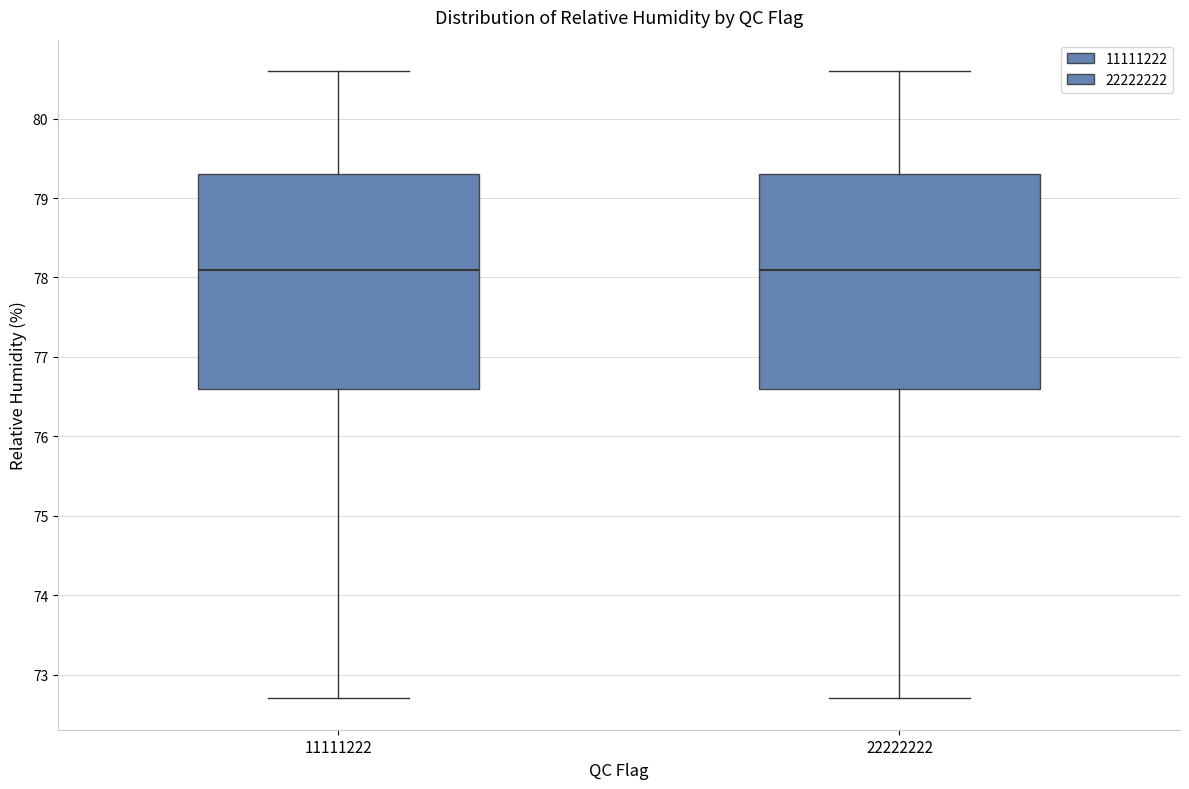

Reading left to right, read every box against the y-axis: the position of its median line, the range the box covers, and the ends of its whiskers. The values are not printed on the chart, so give them approximately, as read against the axis.

11111222: median 78.1, box 76.6 to 79.3, whiskers 72.7 to 80.6
22222222: median 78.1, box 76.6 to 79.3, whiskers 72.7 to 80.6